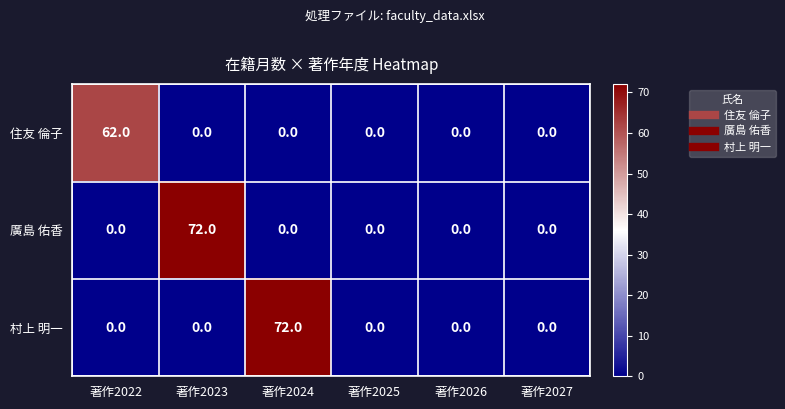

Count the number of categories in the chart.

6